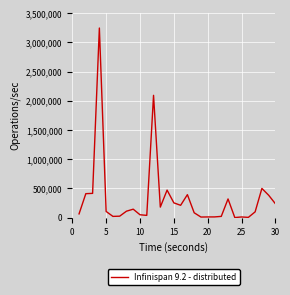

What is the maximum value shown in the chart?

3245940.0